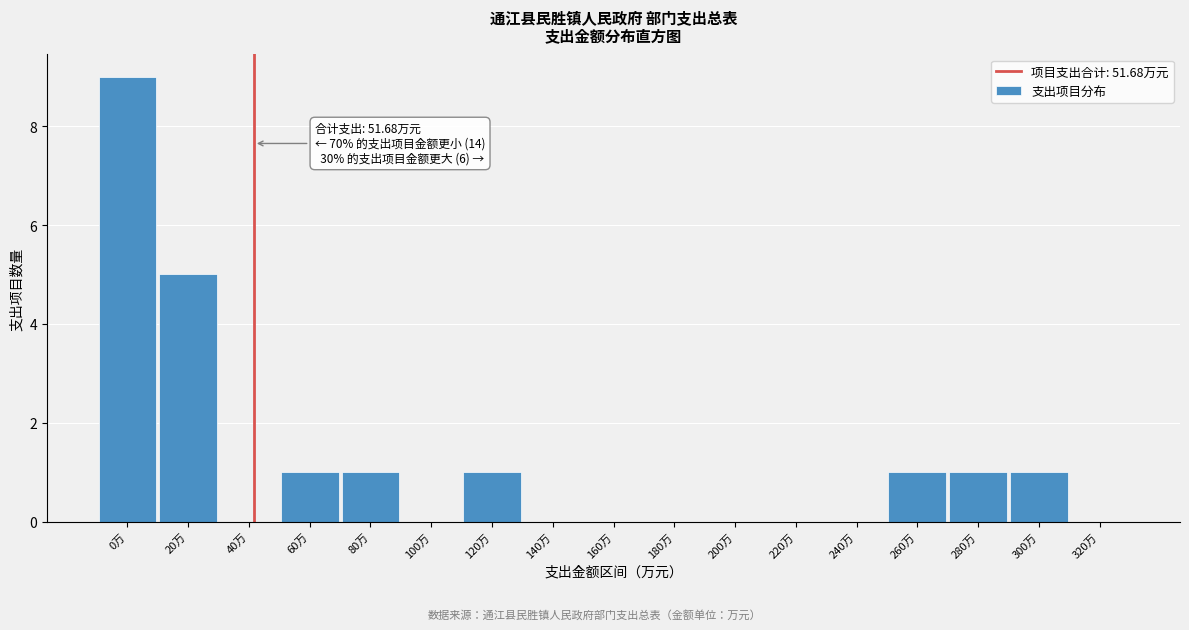

Reading left to right, list all the values displayed in this chart.

0万=9	20万=5	40万=0	60万=1	80万=1	100万=0	120万=1	140万=0	160万=0	180万=0	200万=0	220万=0	240万=0	260万=1	280万=1	300万=1	320万=0